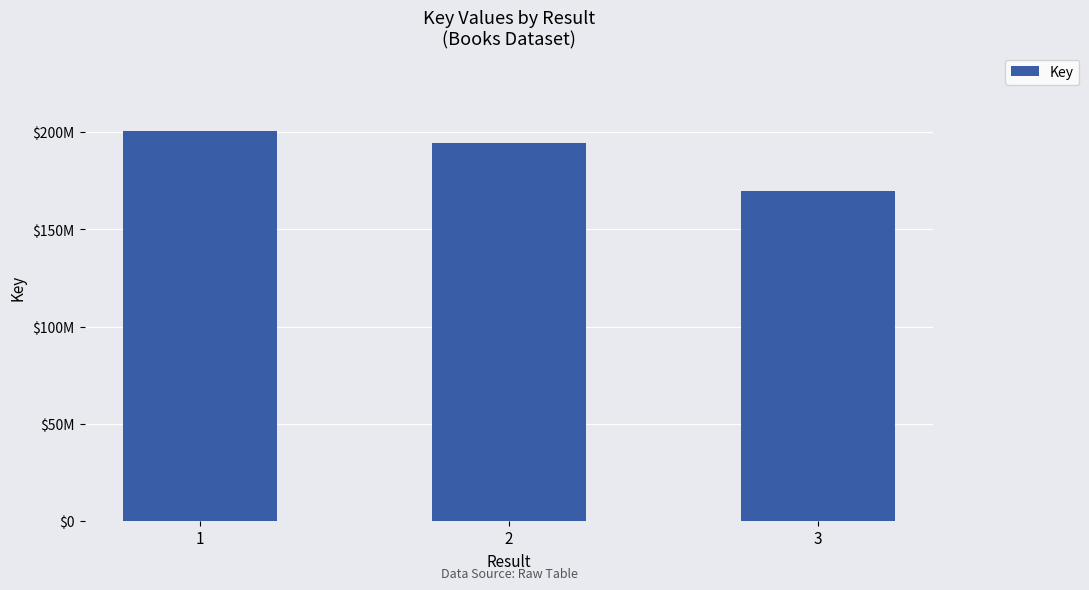

Are the bars horizontal?

No